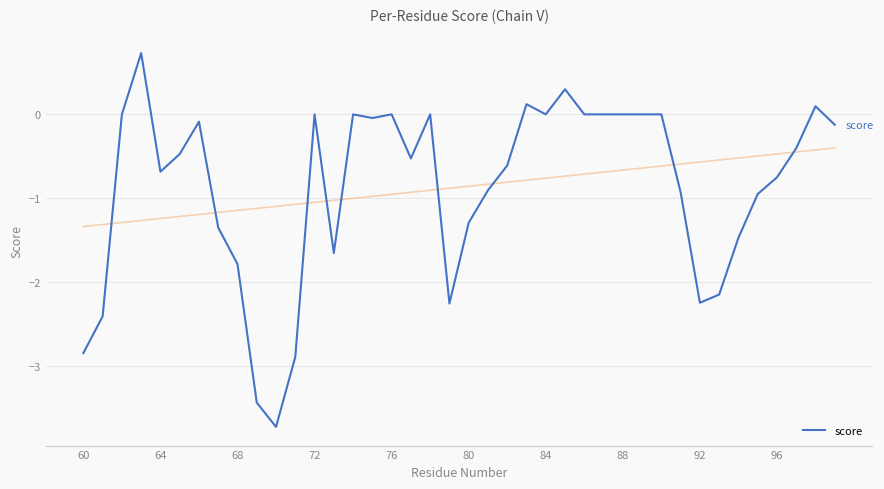

Count the number of values greater than 0.

4